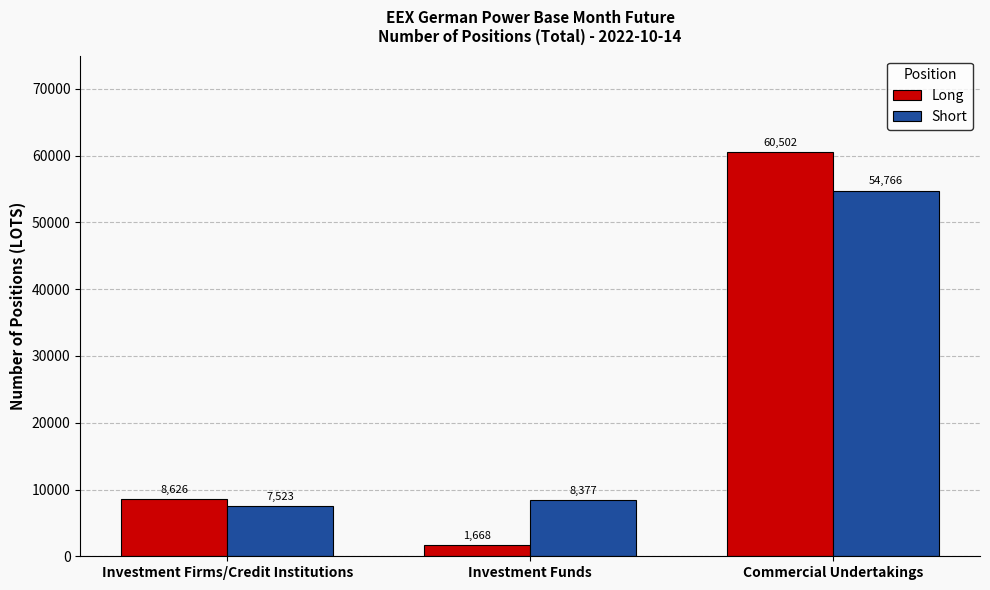

Which series has the largest range (max minus min)?

Long